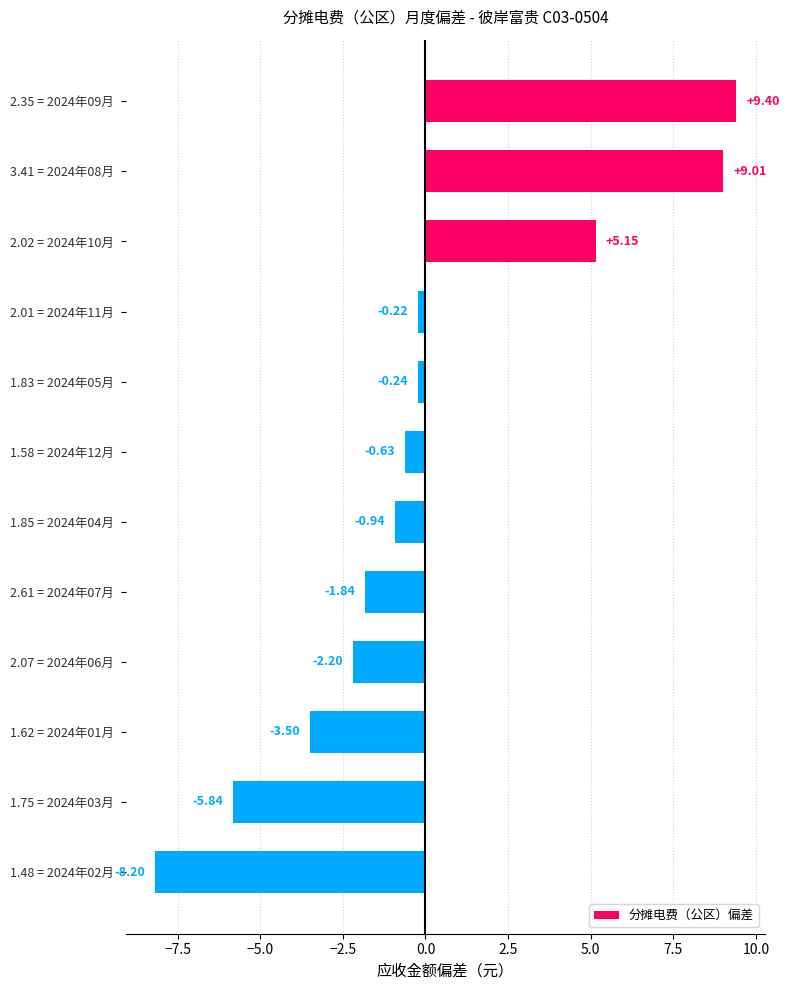

What is the difference between the maximum and second lowest values?

15.2